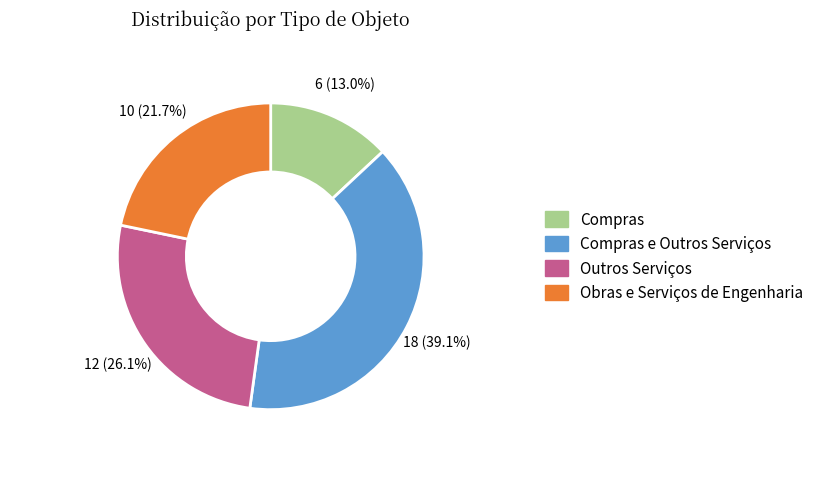

Is Outros Serviços the majority of the pie?

No